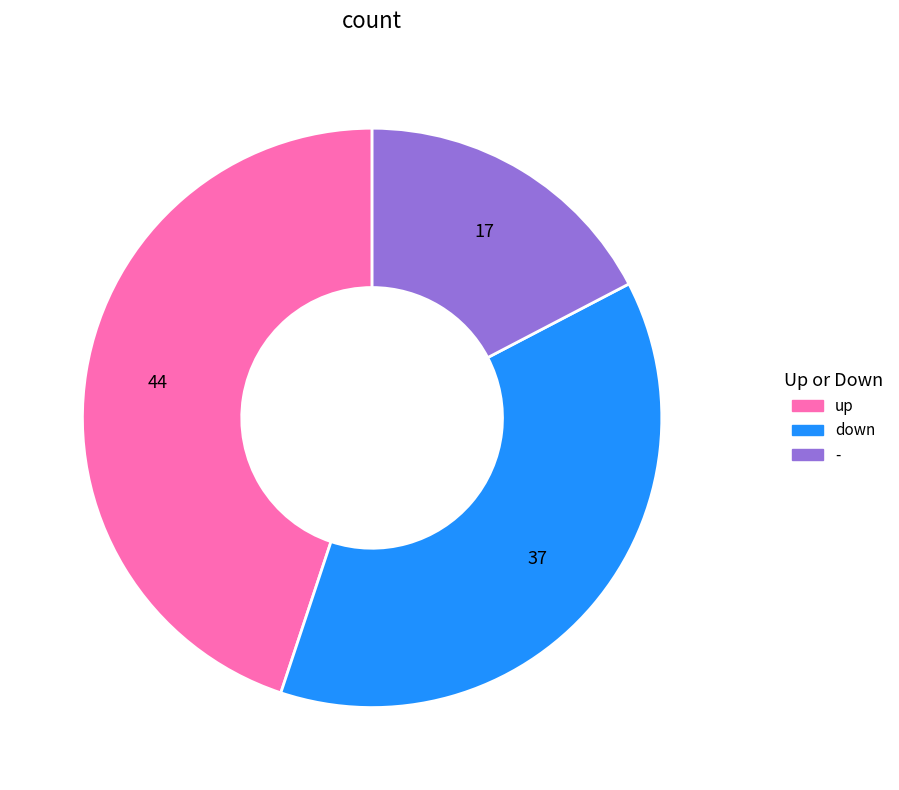

Is down the majority of the pie?

No